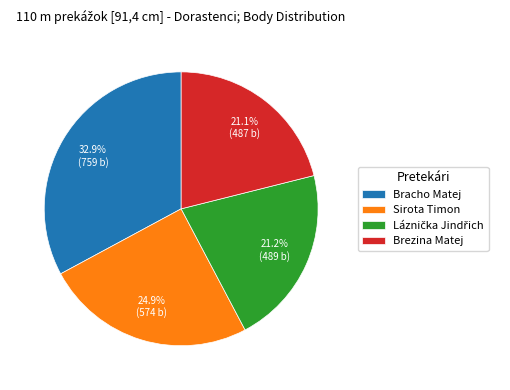

Does any single category account for the majority?

No